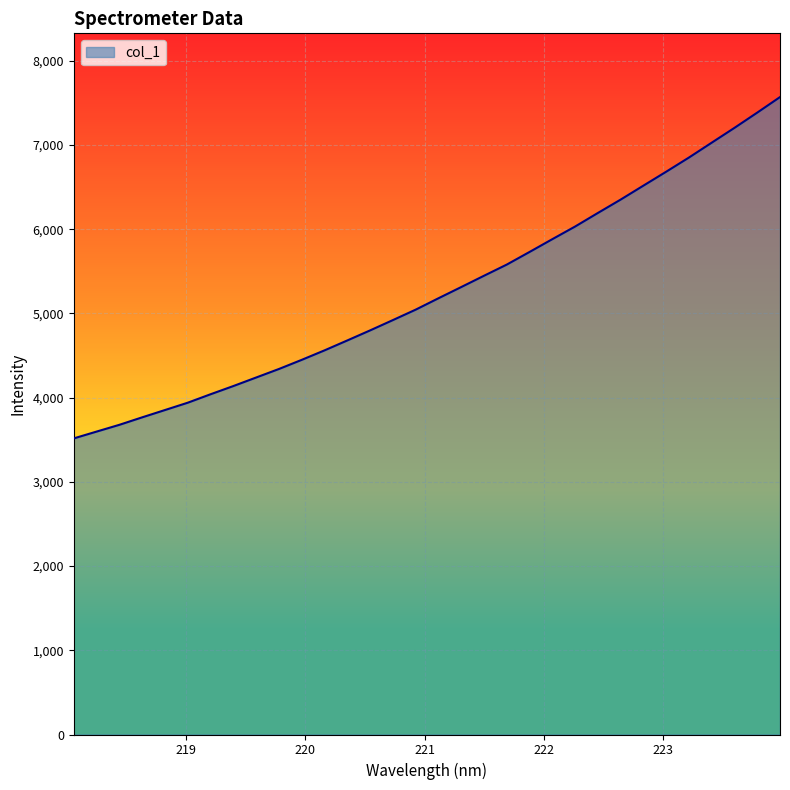

What is the minimum value shown in the chart?

3515.7